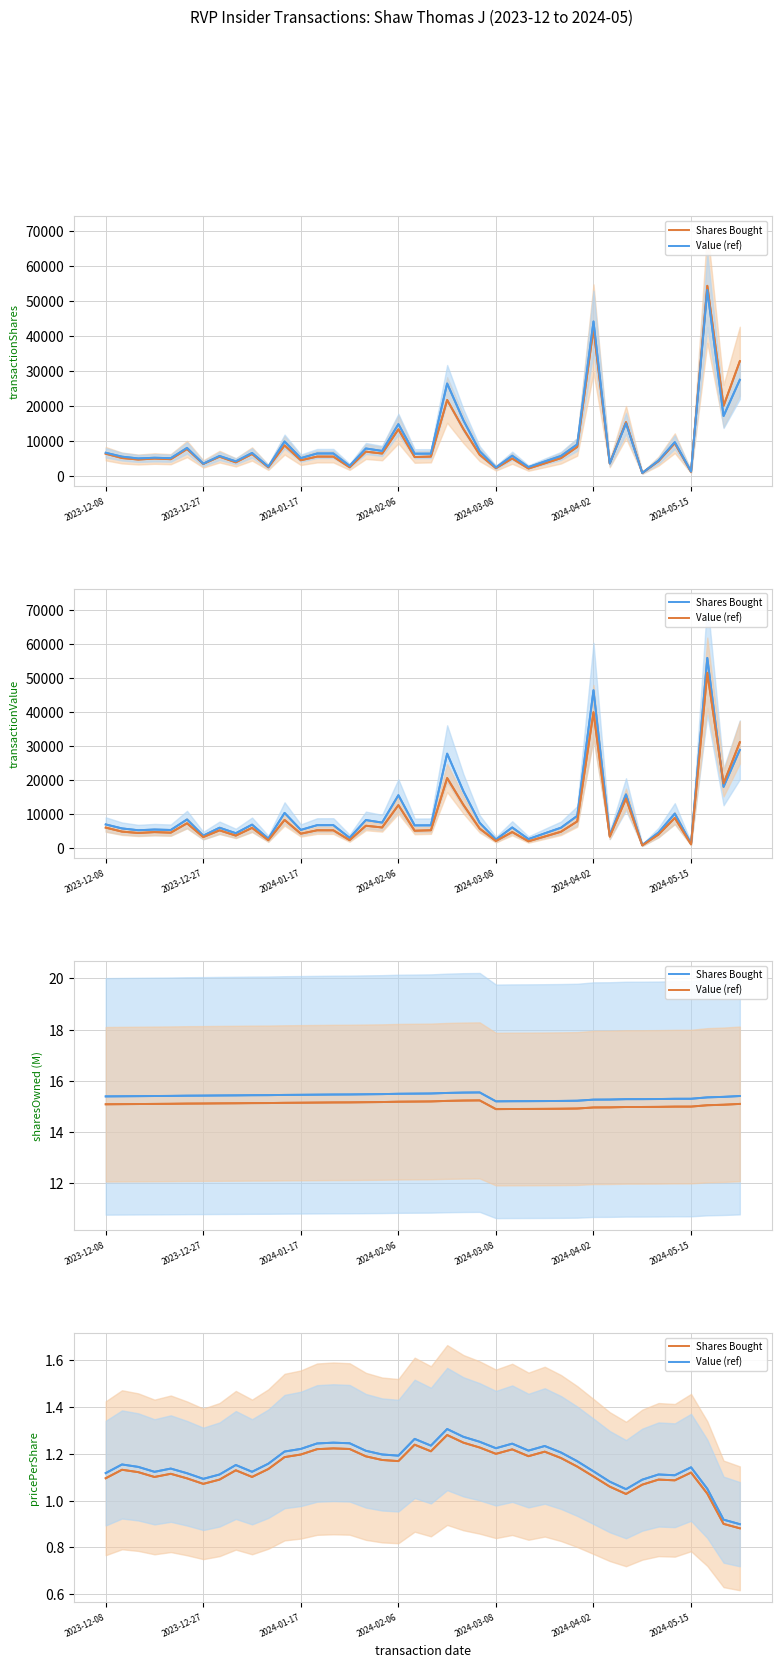

What position from the left is 8?

9